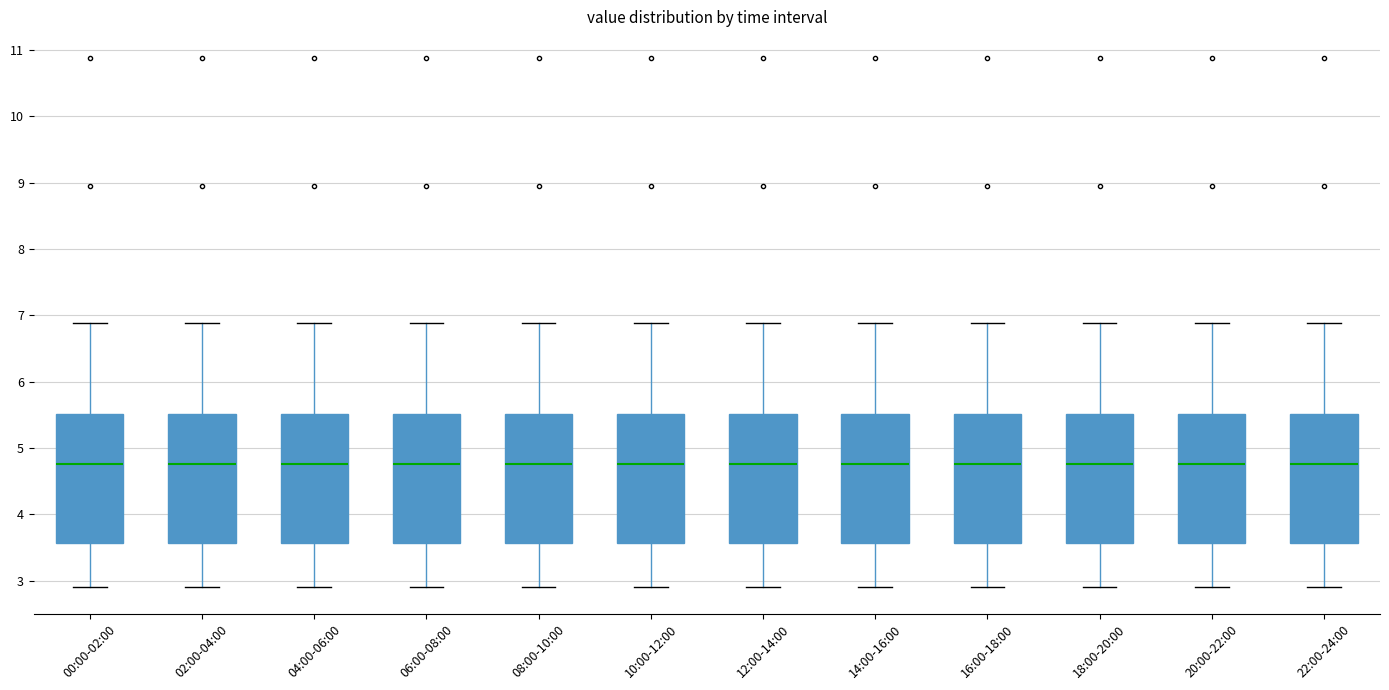

Reading left to right, transcribe this box plot: for each box, give where its median line is, the range the box spans, and where its two whiskers end, as read against the y-axis. The values are not printed on the chart, so give them approximately, as read against the axis.

00:00-02:00: median 4.8, box 3.6 to 5.5, whiskers 2.9 to 6.9
02:00-04:00: median 4.8, box 3.6 to 5.5, whiskers 2.9 to 6.9
04:00-06:00: median 4.8, box 3.6 to 5.5, whiskers 2.9 to 6.9
06:00-08:00: median 4.8, box 3.6 to 5.5, whiskers 2.9 to 6.9
08:00-10:00: median 4.8, box 3.6 to 5.5, whiskers 2.9 to 6.9
10:00-12:00: median 4.8, box 3.6 to 5.5, whiskers 2.9 to 6.9
12:00-14:00: median 4.8, box 3.6 to 5.5, whiskers 2.9 to 6.9
14:00-16:00: median 4.8, box 3.6 to 5.5, whiskers 2.9 to 6.9
16:00-18:00: median 4.8, box 3.6 to 5.5, whiskers 2.9 to 6.9
18:00-20:00: median 4.8, box 3.6 to 5.5, whiskers 2.9 to 6.9
20:00-22:00: median 4.8, box 3.6 to 5.5, whiskers 2.9 to 6.9
22:00-24:00: median 4.8, box 3.6 to 5.5, whiskers 2.9 to 6.9